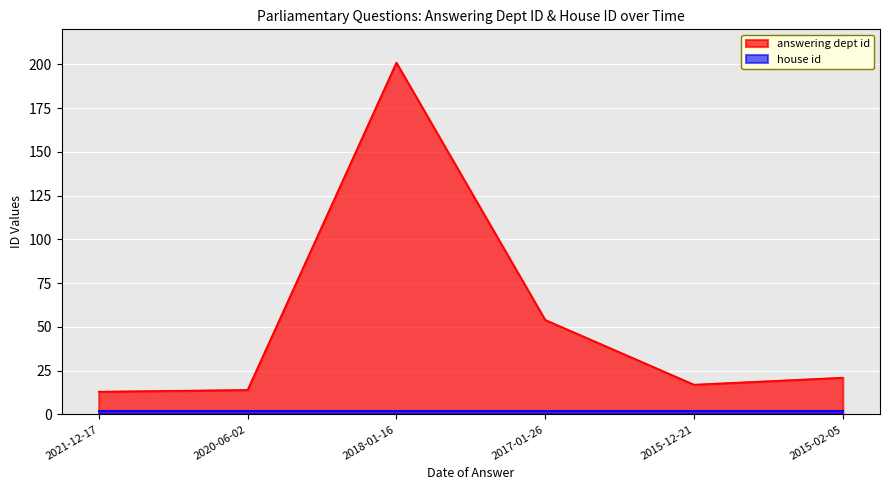

What is the difference between the second highest and second lowest values?

40